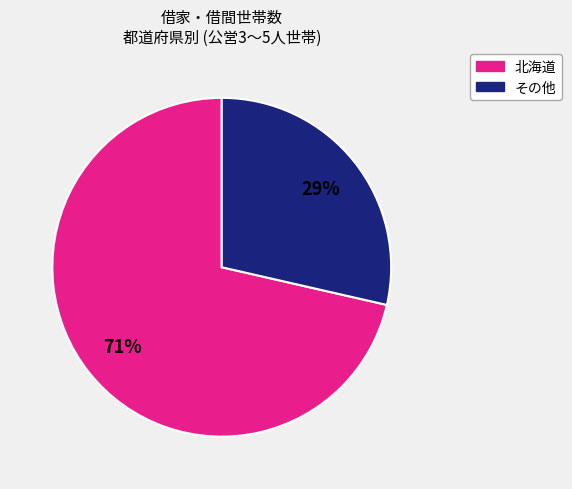

To the nearest percent, what is the average slice percentage?

50%